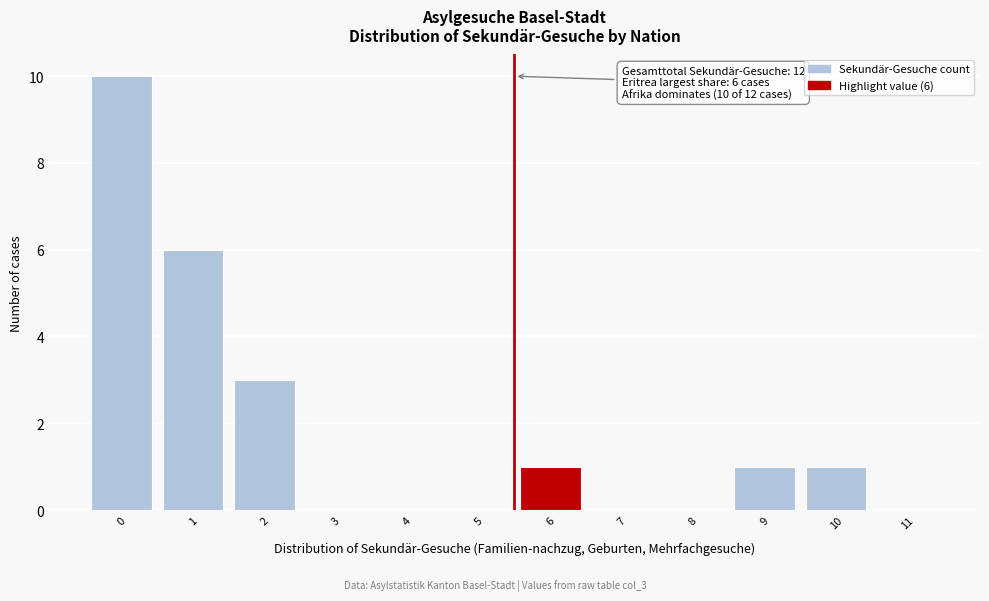

Reading right to left, what are all the values shown in this chart?

11=0	10=1	9=1	8=0	7=0	6=1	5=0	4=0	3=0	2=3	1=6	0=10